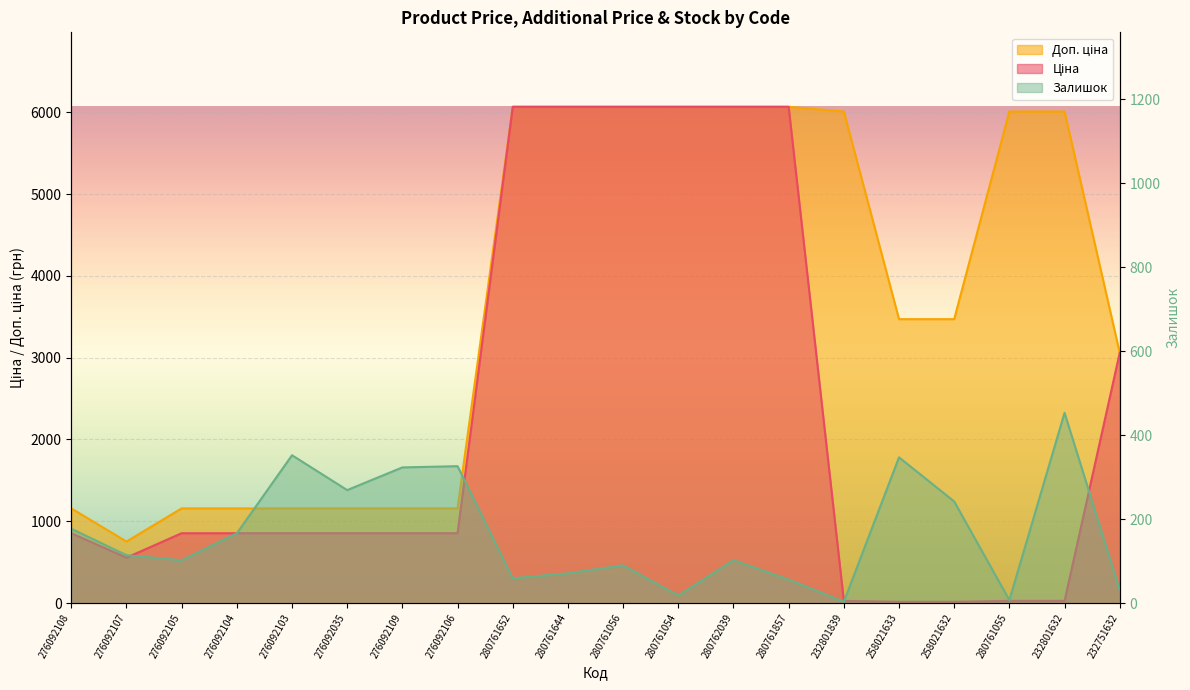

Reading left to right, list all the values displayed in this chart.

Ціна: 276092108=854.0	276092107=555.1	276092105=854.0	276092104=854.0	276092103=854.0	276092035=854.0	276092109=854.0	276092106=854.0	280761652=6067.2	280761644=6067.2	280761056=6067.2	280761054=6067.2	280762039=6067.2	280761857=6067.2	232801839=26.7	258021633=15.4	258021632=15.4	280761055=26.7	232801632=26.7	232751632=3059.7
Доп. ціна: 276092108=1157.3	276092107=752.0	276092105=1157.3	276092104=1157.3	276092103=1157.3	276092035=1157.3	276092109=1157.3	276092106=1157.3	280761652=6067.2	280761644=6067.2	280761056=6067.2	280761054=6067.2	280762039=6067.2	280761857=6067.2	232801839=6010.0	258021633=3471.0	258021632=3471.0	280761055=6010.0	232801632=6010.0	232751632=3060.0
Залишок: 276092108=177.0	276092107=114.0	276092105=102.0	276092104=166.0	276092103=352.0	276092035=269.0	276092109=323.0	276092106=326.0	280761652=59.0	280761644=71.0	280761056=90.0	280761054=18.0	280762039=102.0	280761857=56.0	232801839=3.0	258021633=347.0	258021632=242.0	280761055=7.0	232801632=453.0	232751632=31.0